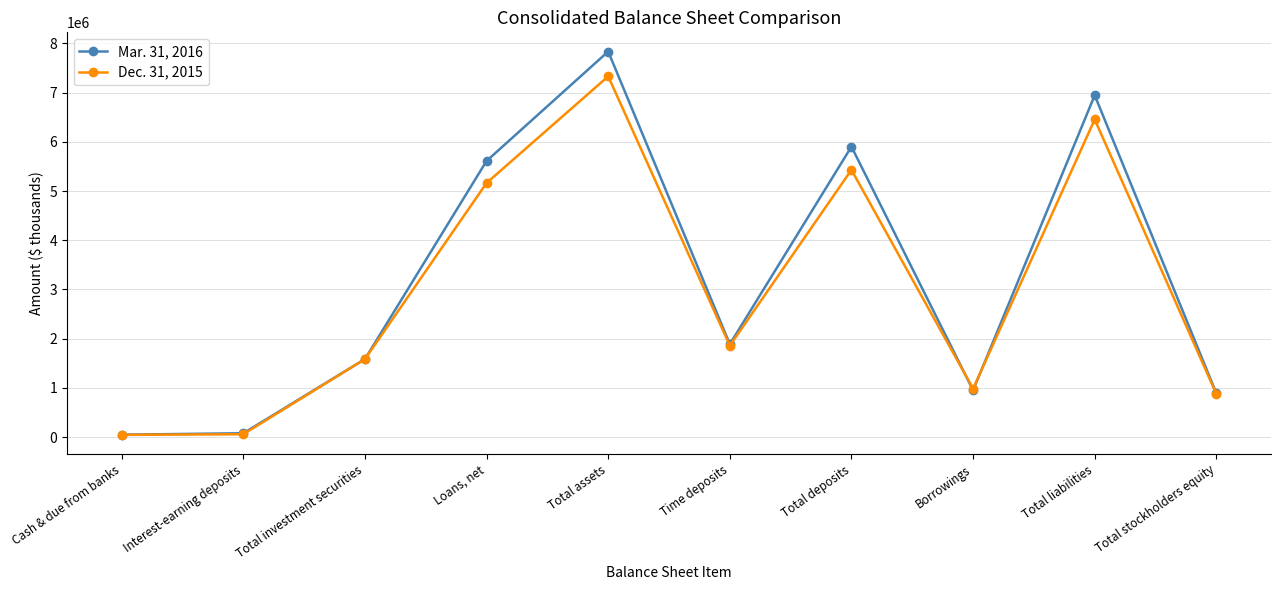

Which category has the highest value in the Dec. 31, 2015 series?

Total assets